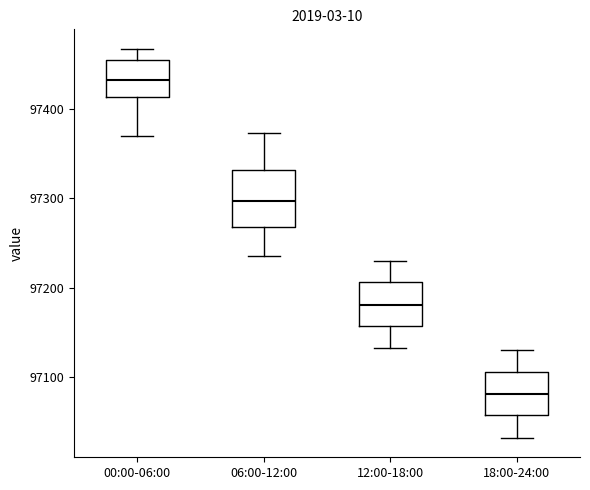

Which box has the highest median line?

00:00-06:00